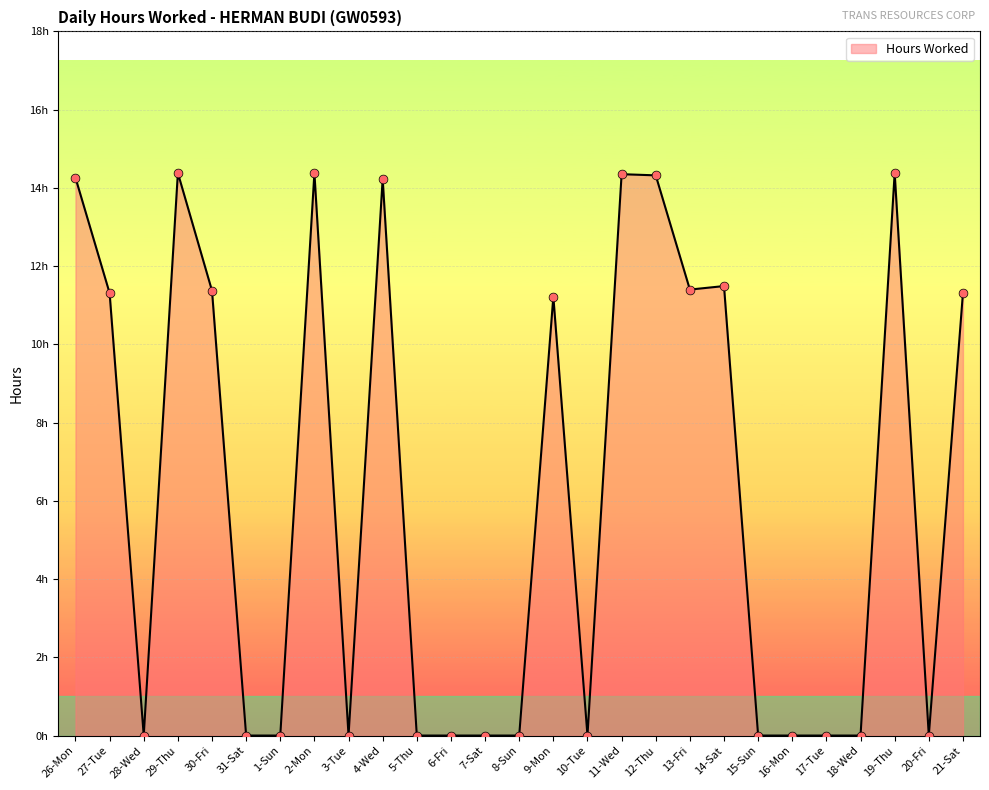

Which has a higher value, 29-Thu or 10-Tue?

29-Thu